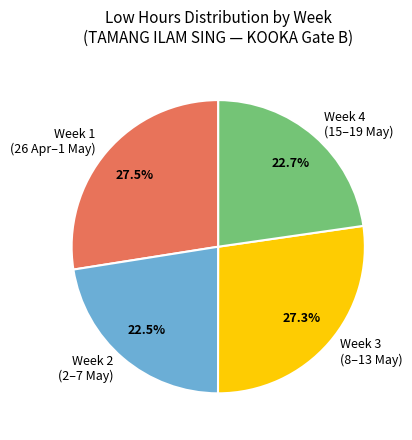

What is the ratio of the value at Week 4 (15–19 May) to the value at Week 3 (8–13 May)?

0.8